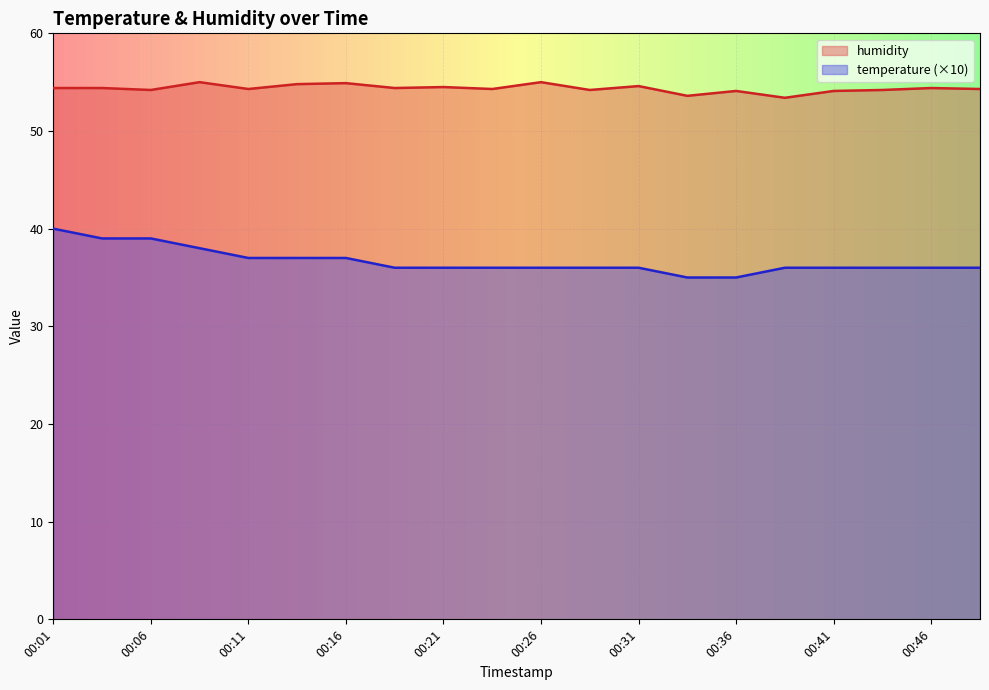

At 00:24, list the series in order from largest to smallest.

humidity, temperature